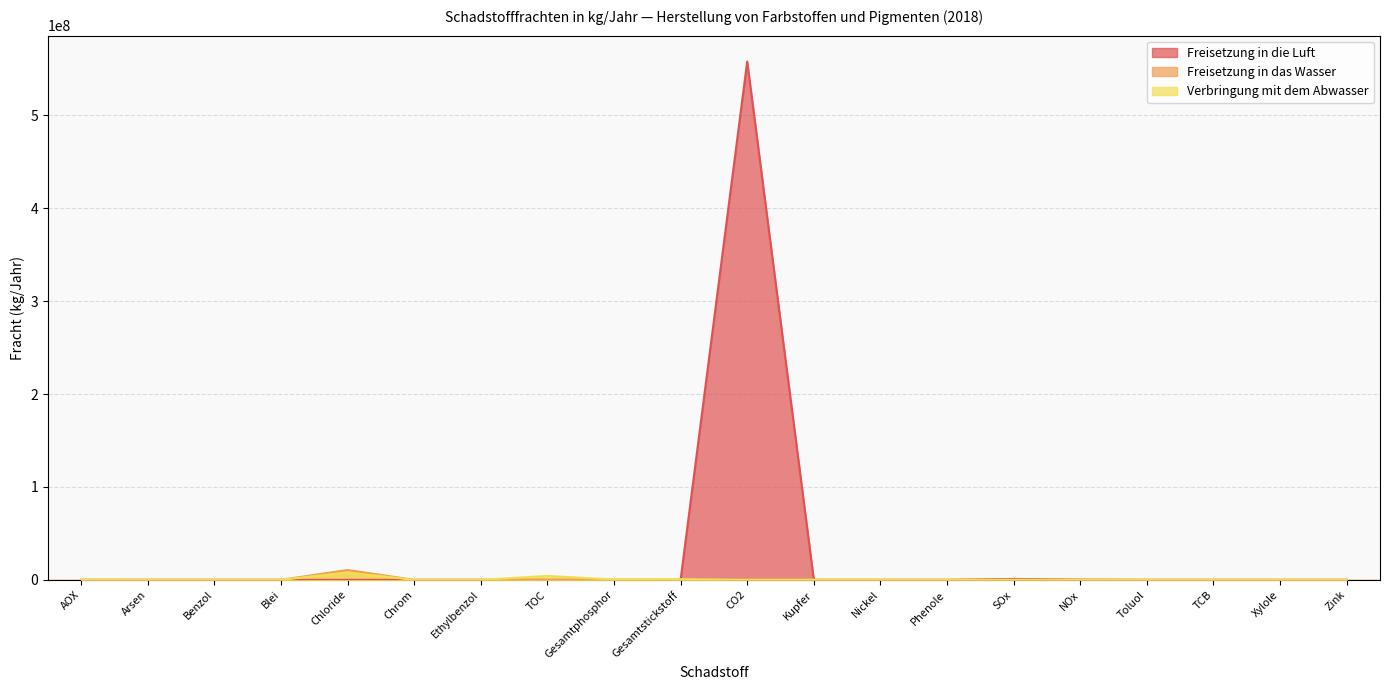

True or false: Freisetzung in die Luft and Freisetzung in das Wasser intersect in this chart.

False